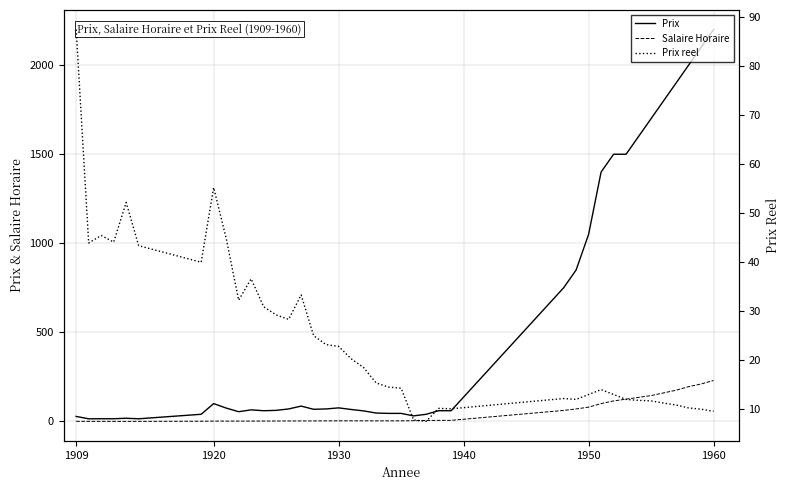

What is the total value across all series at 1930?

102.2